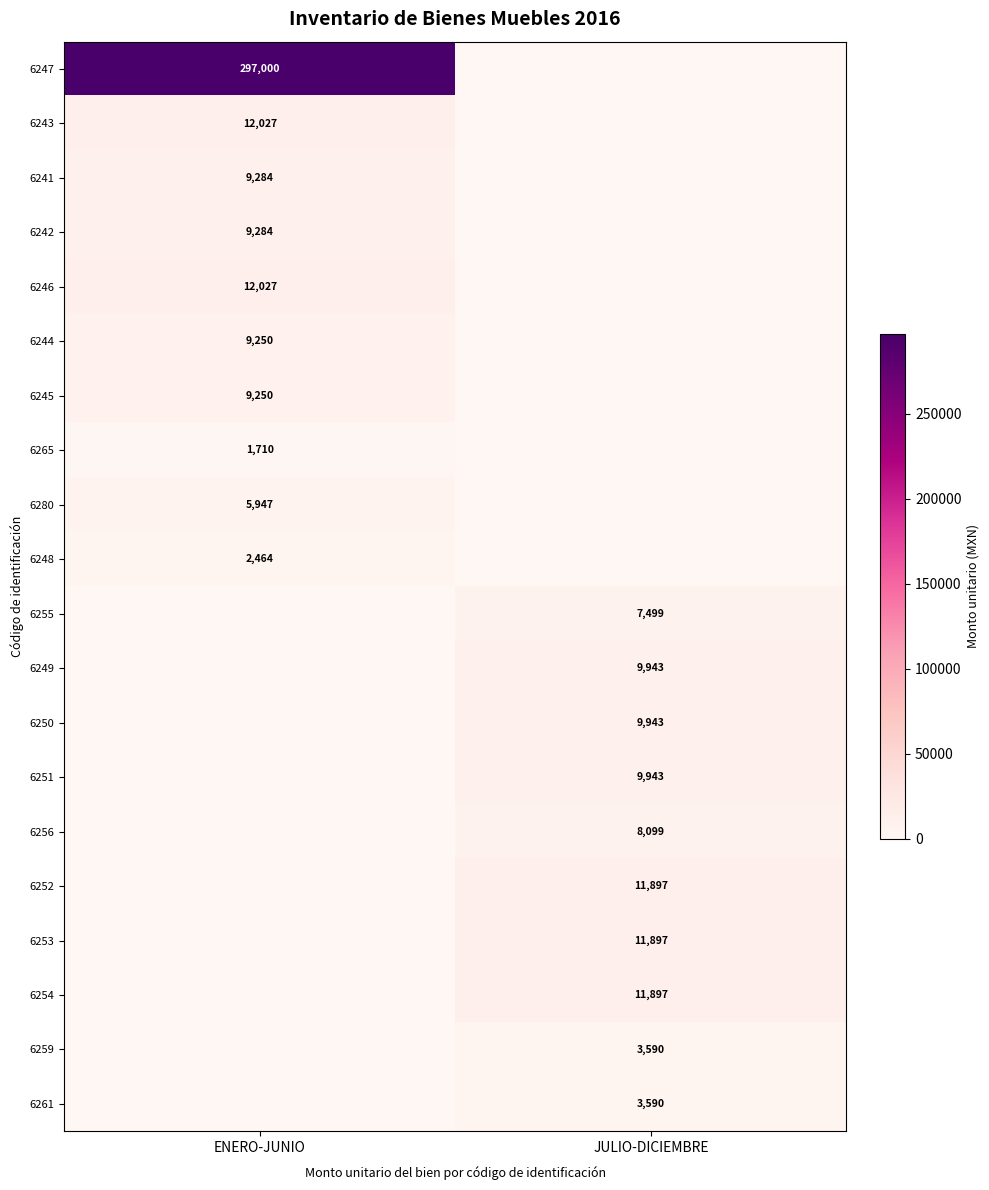

What is the greatest value displayed?

297000.0